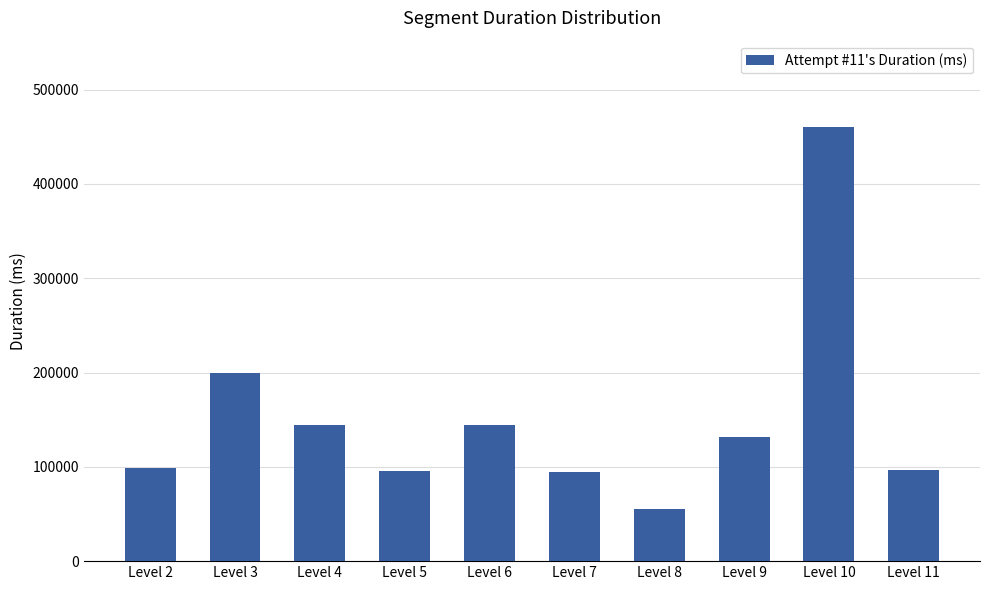

How many data points are less than 131824?

5